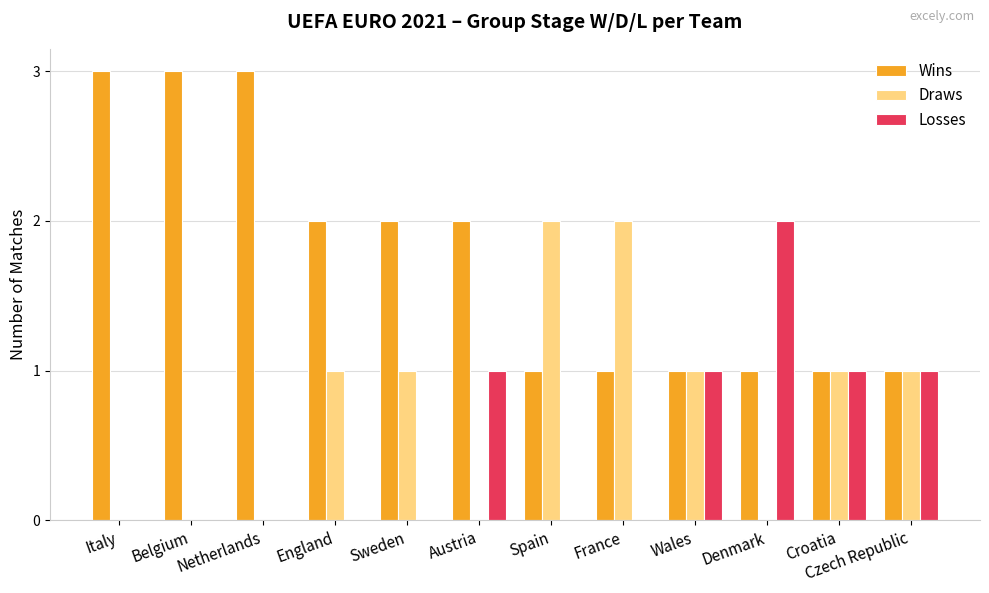

What are all the series names shown in the legend?

Wins, Draws, Losses